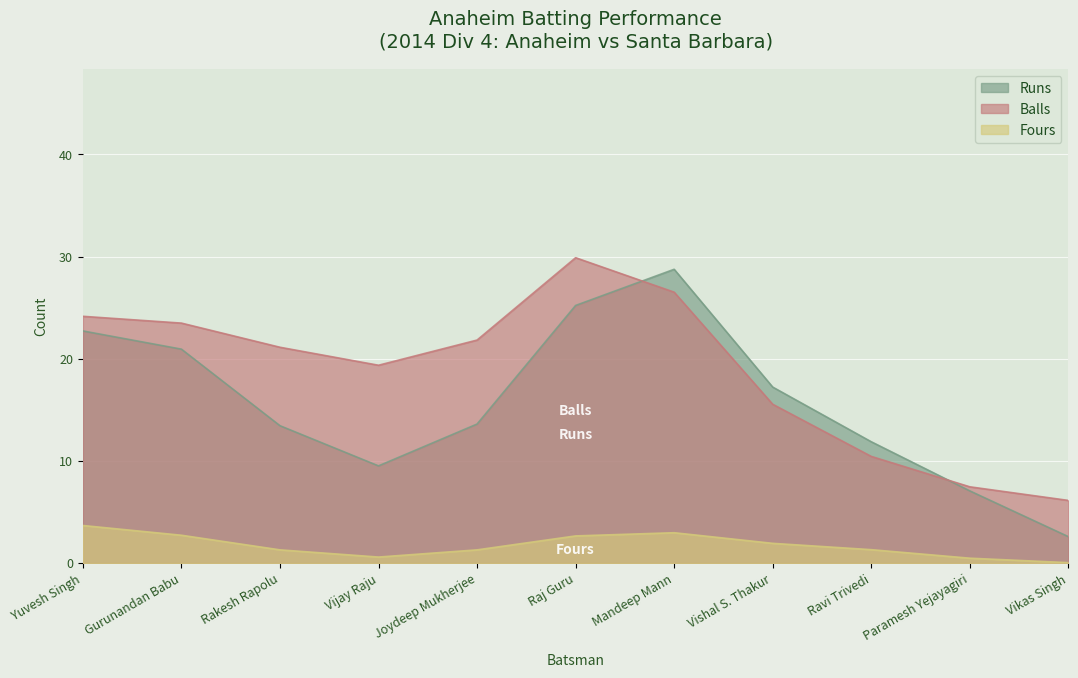

What is the label of the 2nd point from the left?

Gurunandan Babu